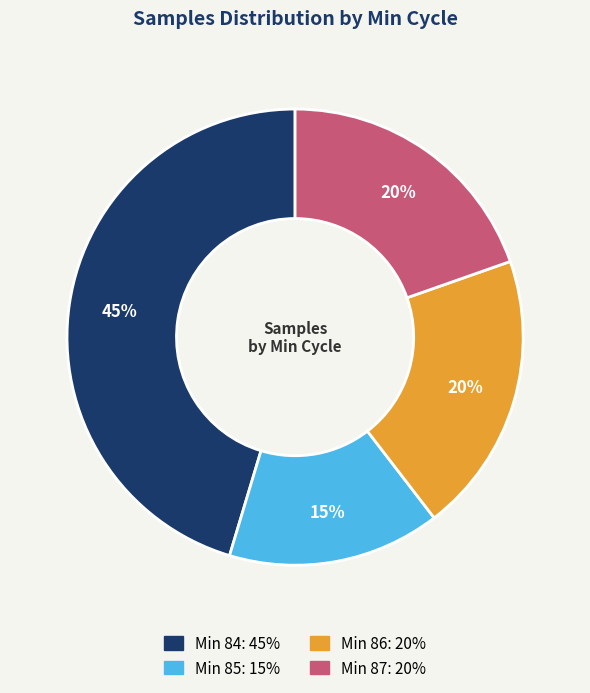

Does Min 85: 15% represent more than half of the total?

No